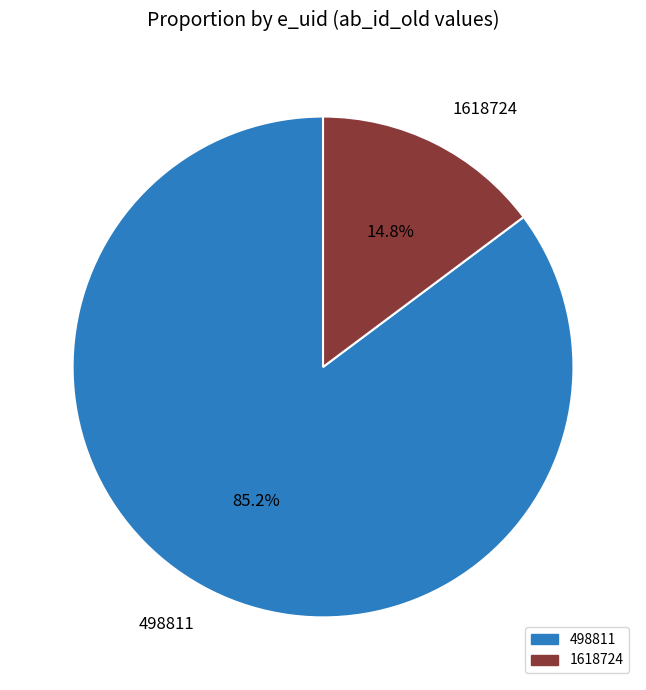

Rank the categories by value from highest to lowest.

498811, 1618724